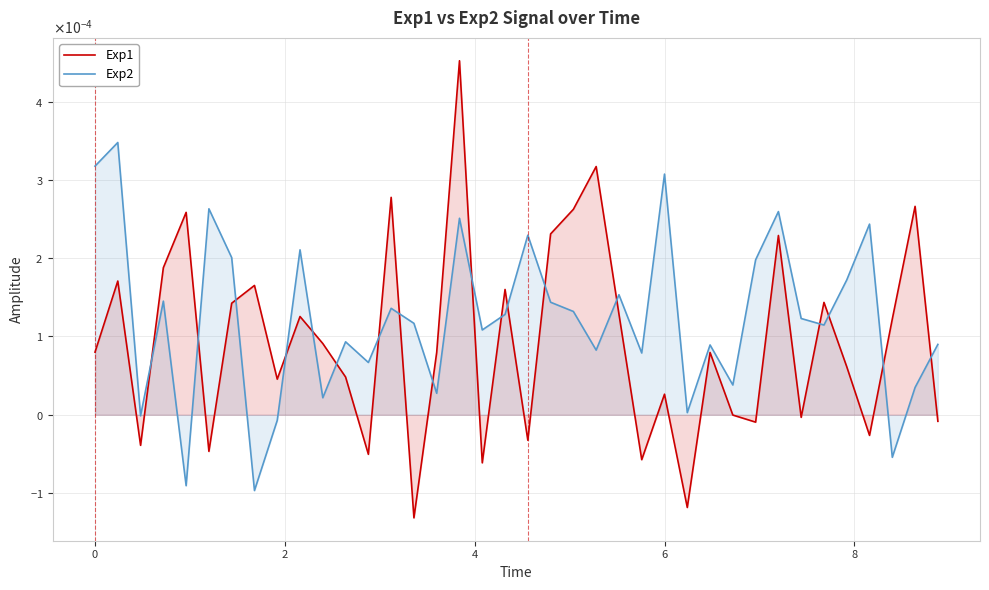

Which series has the widest spread of values?

Exp1